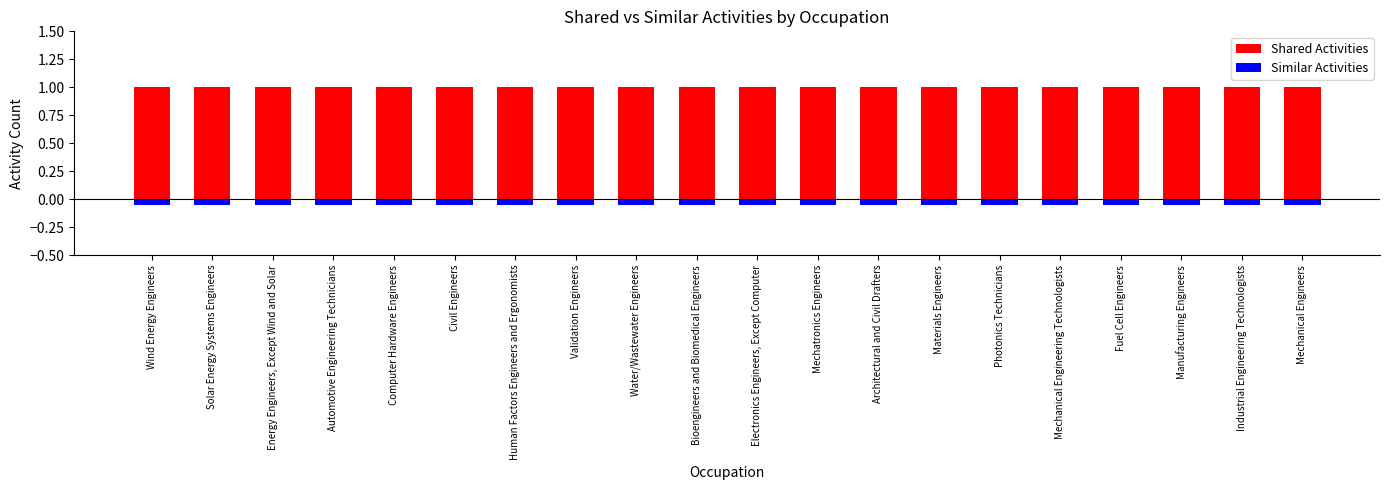

Are the bars horizontal?

No